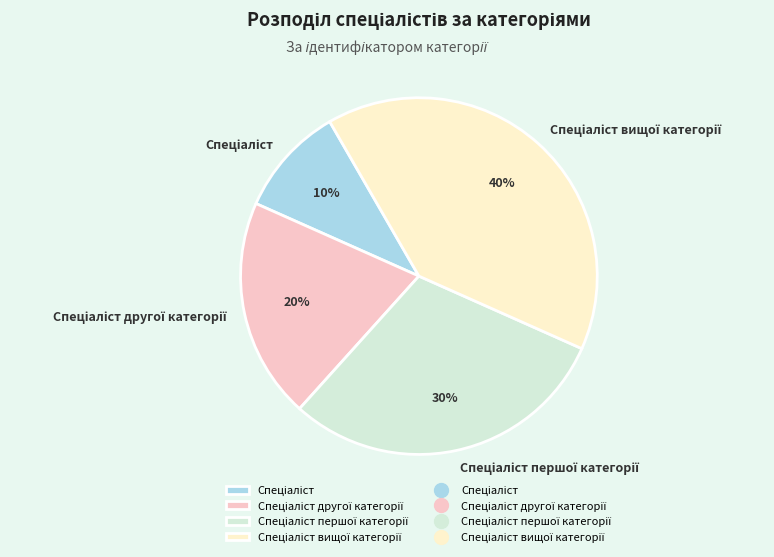

Is there any slice that represents more than half of the pie?

No